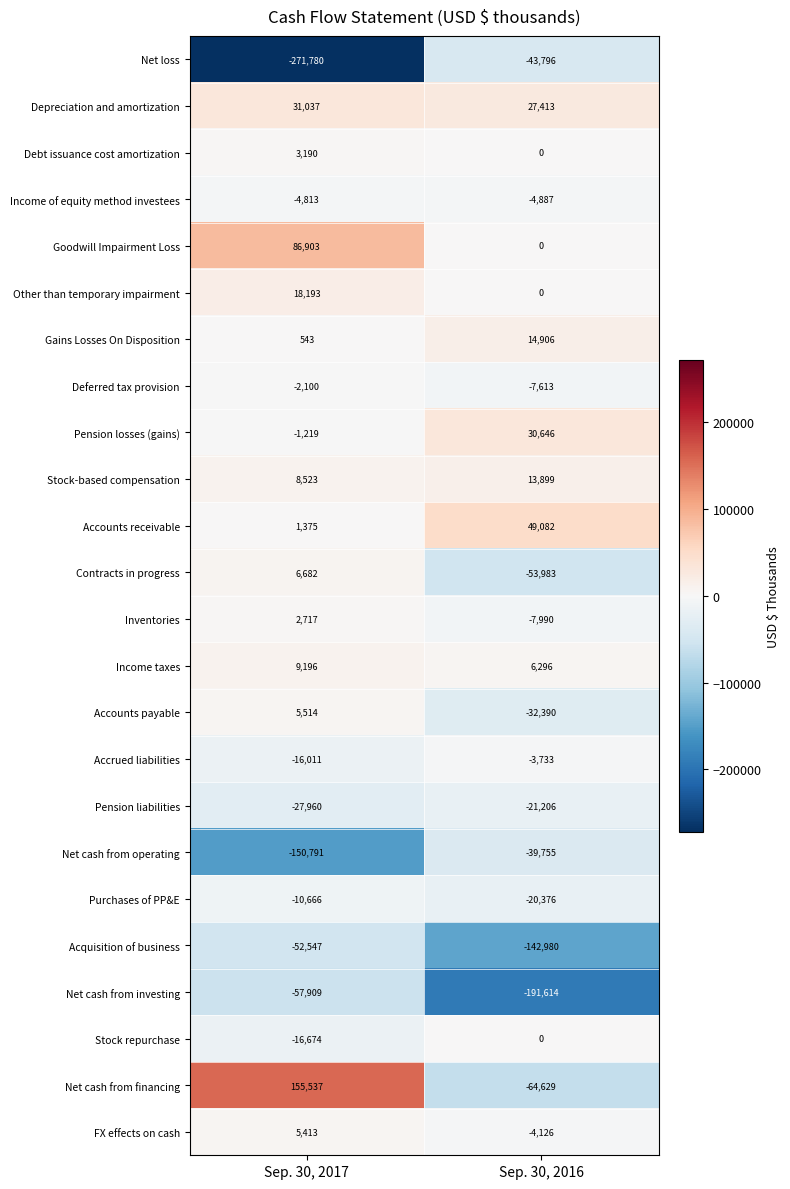

What is the average value of the Net cash from operating series?

-95273